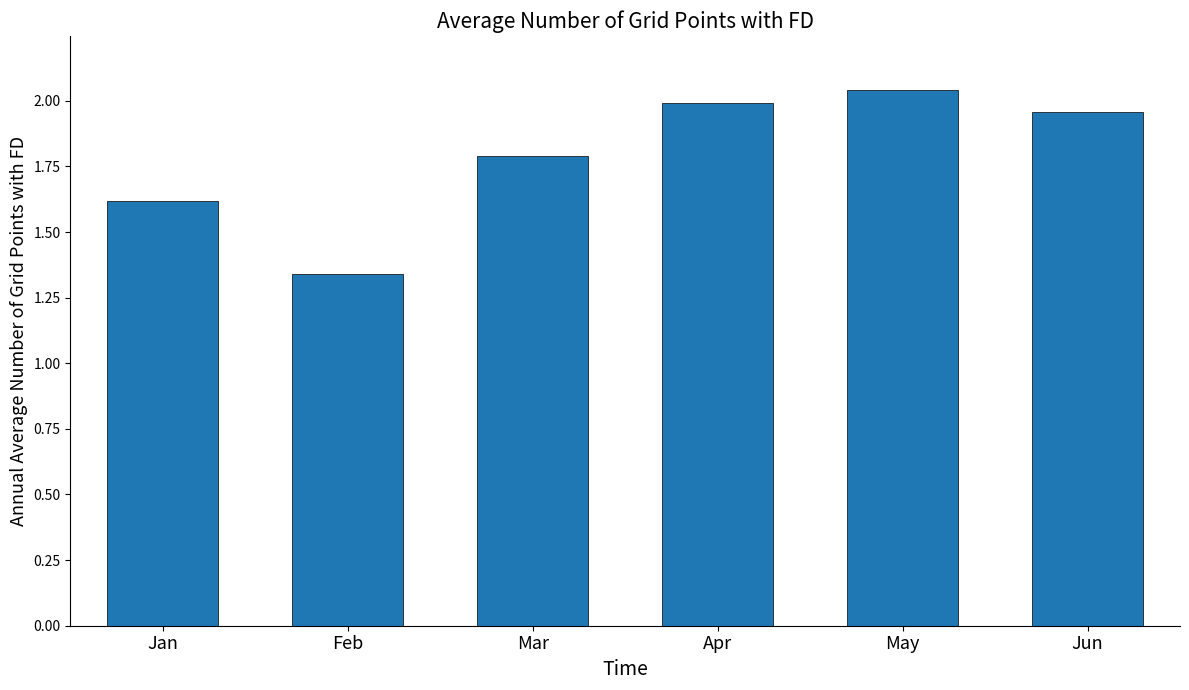

Rank the categories by value from lowest to highest.

Feb, Jan, Mar, Jun, Apr, May